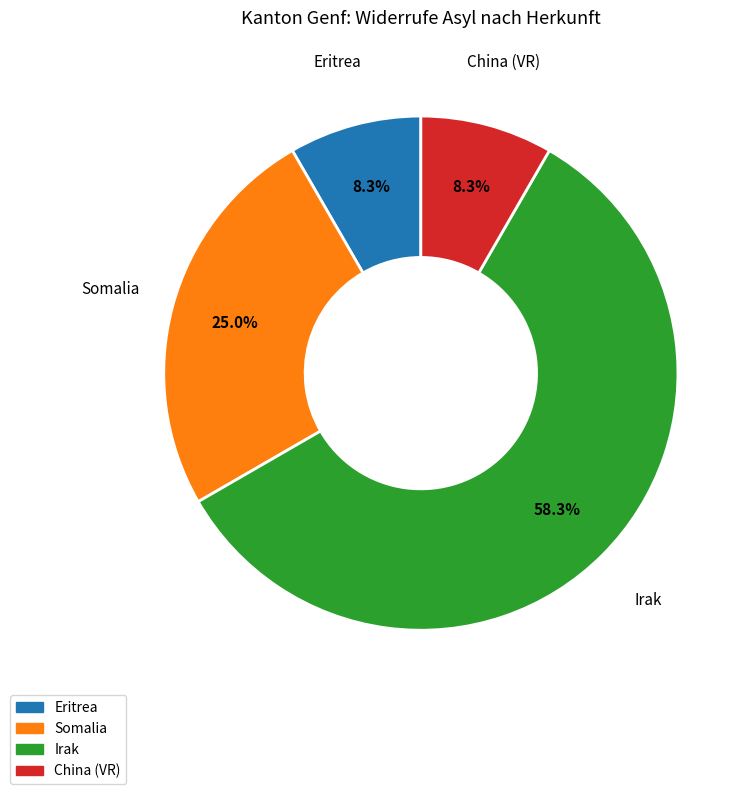

Does any single category account for the majority?

Yes